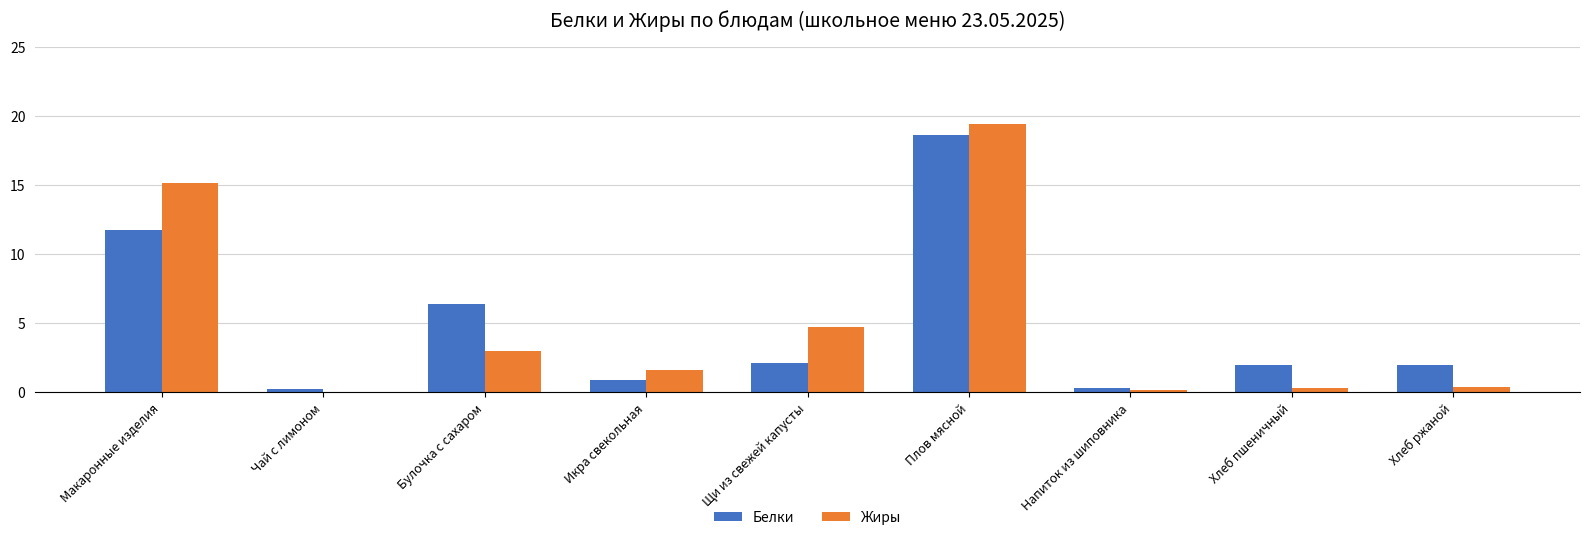

Is it true that Жиры equals 31.0 at Плов мясной?

False